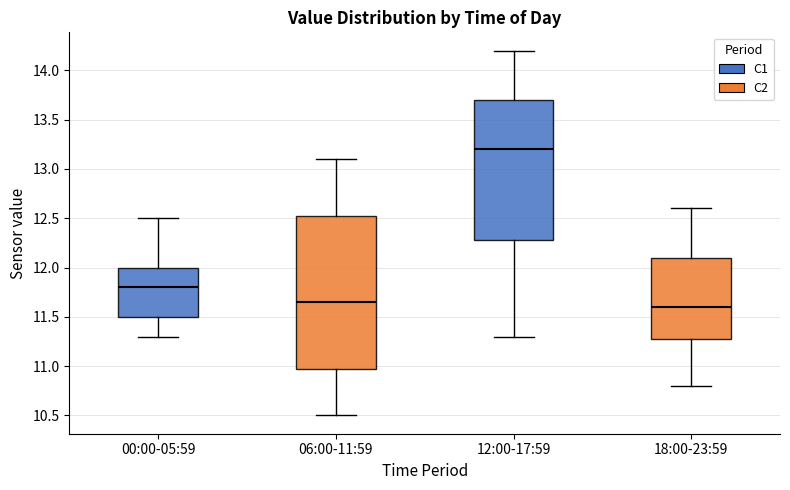

Reading left to right, read every box against the y-axis: the position of its median line, the range the box covers, and the ends of its whiskers. The values are not printed on the chart, so give them approximately, as read against the axis.

00:00-05:59: median 11.80, box 11.50 to 12.00, whiskers 11.30 to 12.50
06:00-11:59: median 11.65, box 11.00 to 12.55, whiskers 10.50 to 13.10
12:00-17:59: median 13.20, box 12.30 to 13.70, whiskers 11.30 to 14.20
18:00-23:59: median 11.60, box 11.30 to 12.10, whiskers 10.80 to 12.60